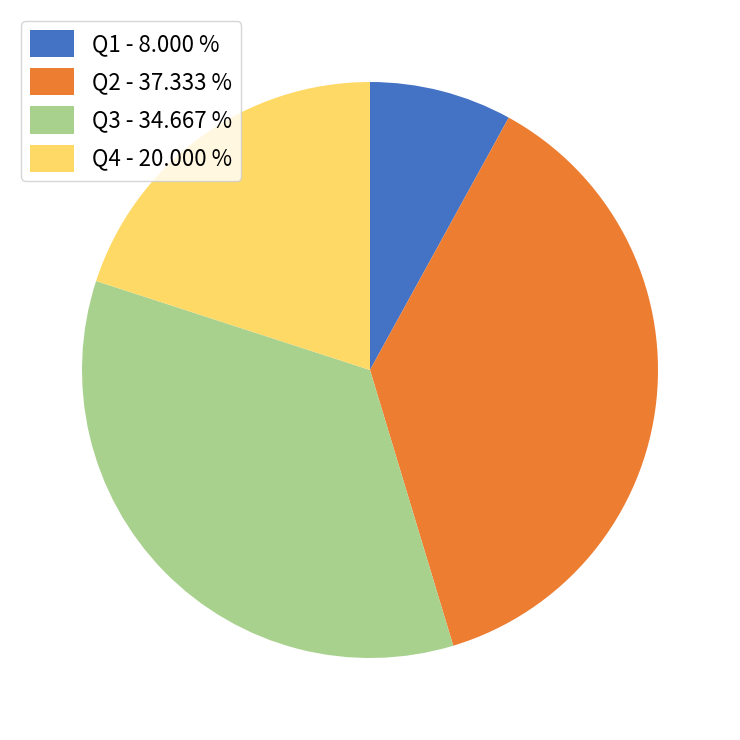

Is the sum of Q3 - 34.667 % and Q2 - 37.333 % greater than half?

Yes